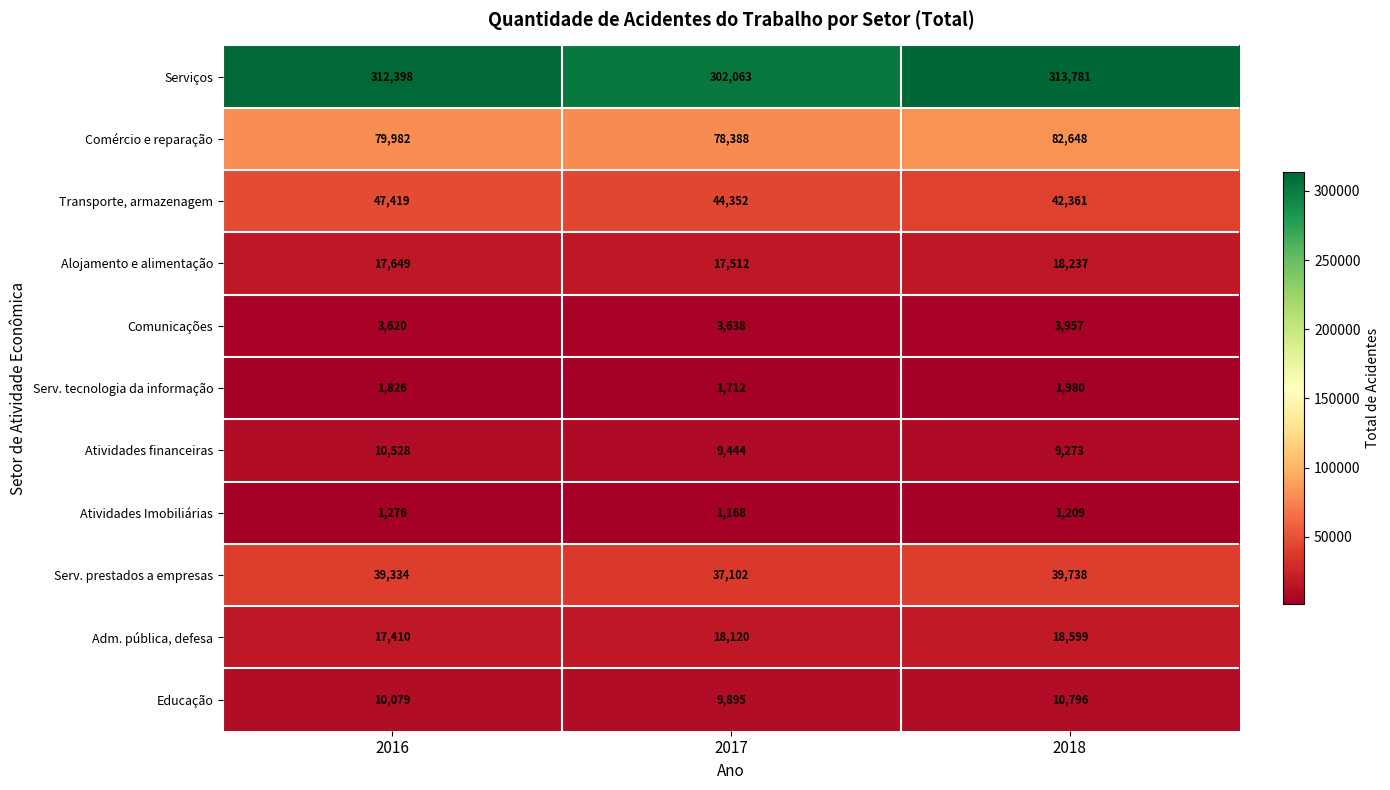

Is it true that Transporte, armazenagem equals 44352 at 2017?

True